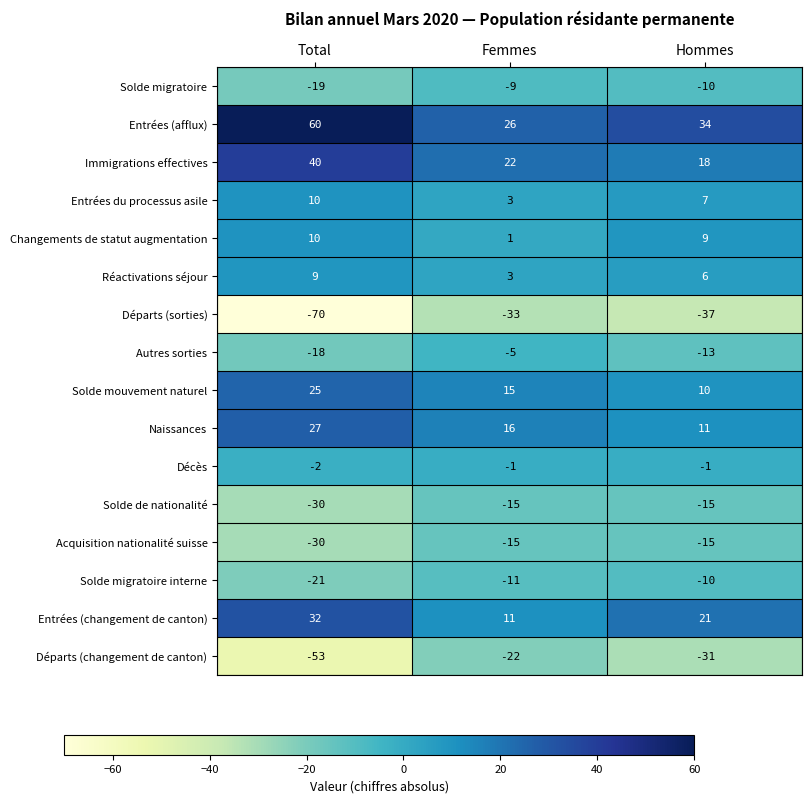

Which series has the largest range (max minus min)?

Départs (sorties)